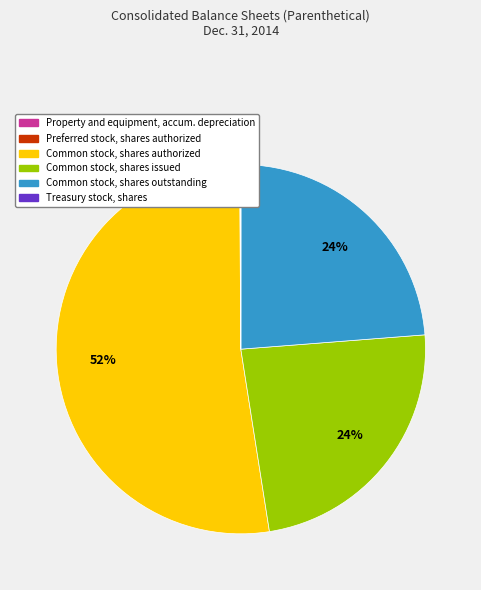

To the nearest percent, what is the difference between the largest and smallest slice percentages?

52%